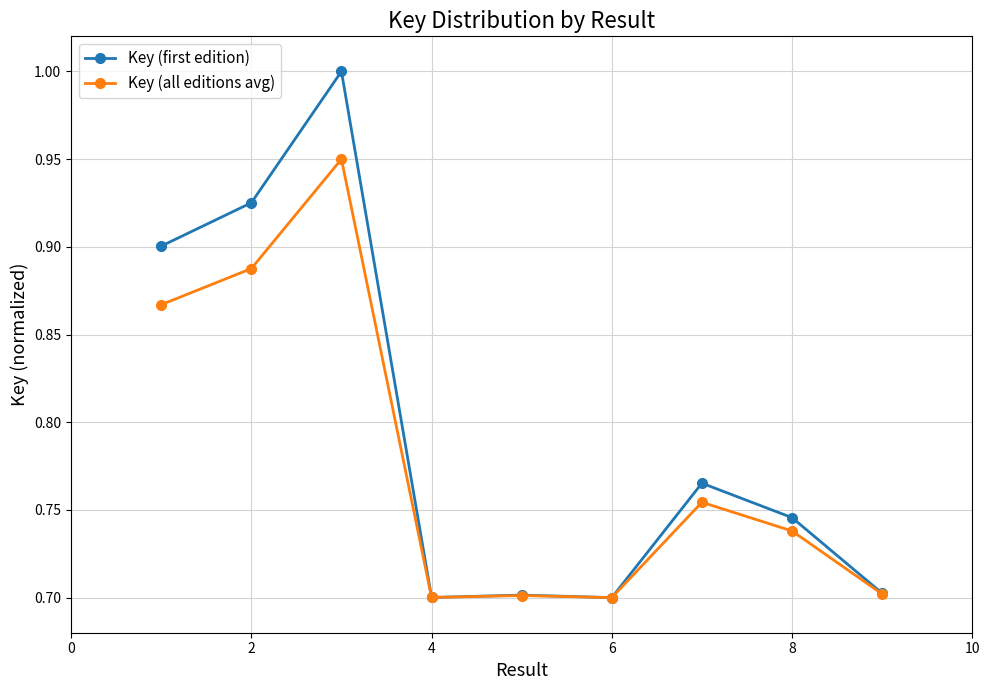

True or false: Key (first edition) has more than 0 points higher than both neighbors.

True